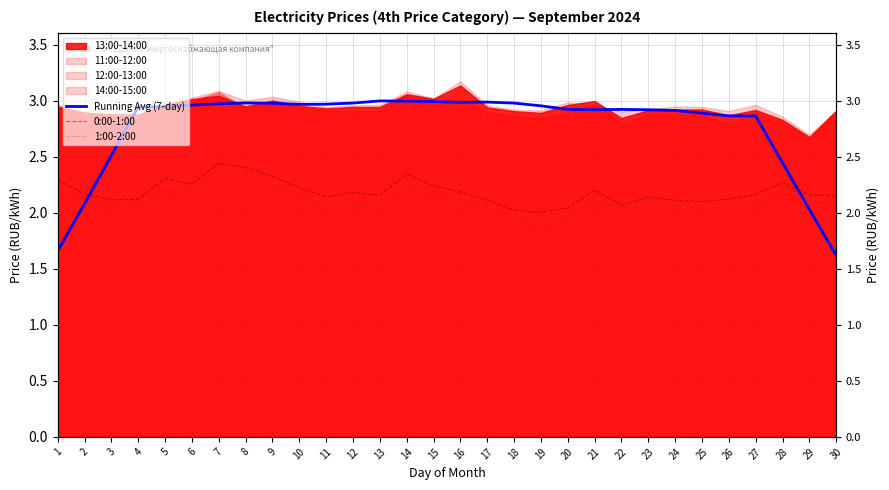

What is the sum of all 1:00-2:00 values?

63.2